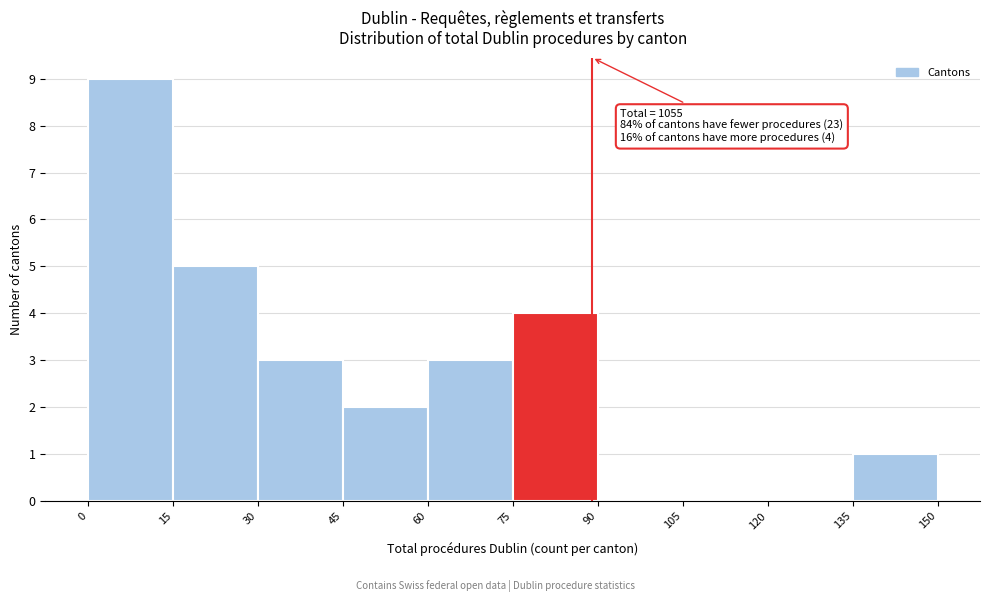

Over which range of the x-axis is the bar tallest?

0 to 15